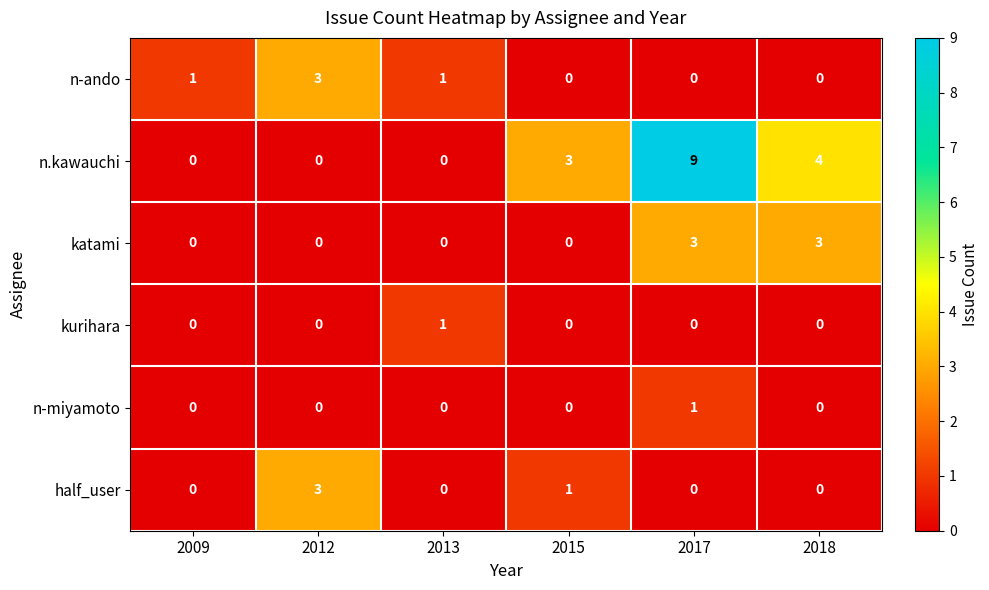

Is it true that katami equals 1 at 2012?

False